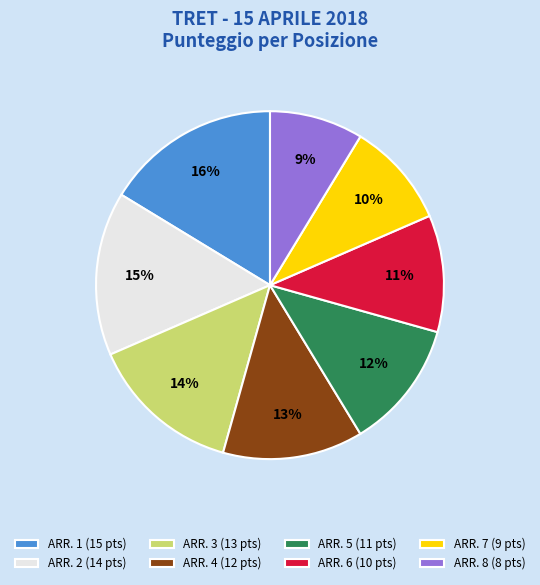

What percentage is the ARR. 6 (10 pts) slice, to the nearest percent?

11%